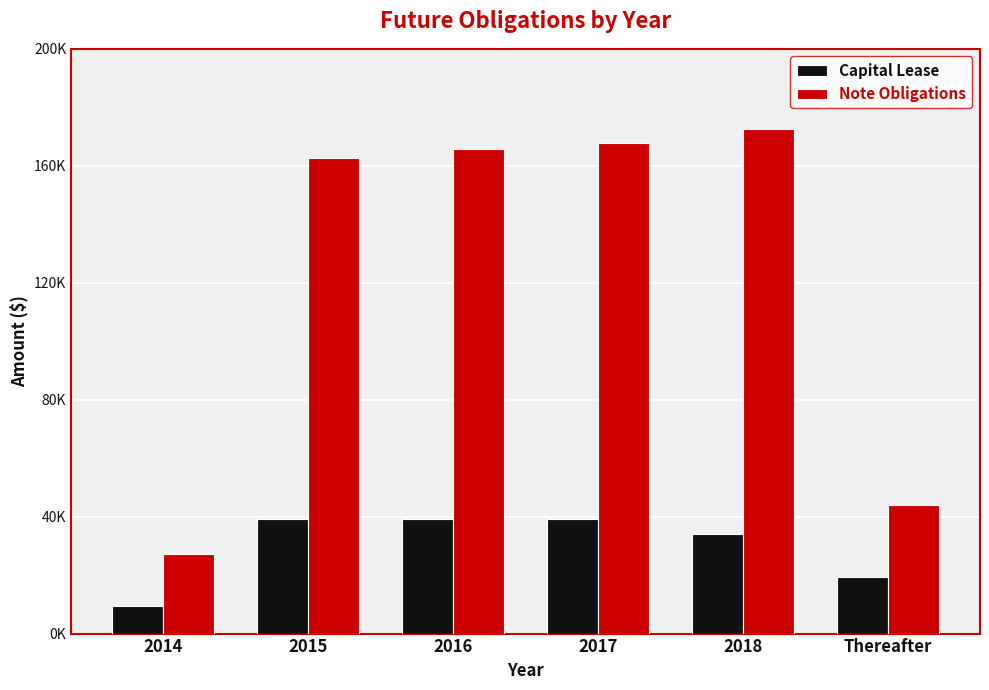

Reading left to right, list all the values displayed in this chart.

Capital Lease: 9452	39259	39259	39259	34189	19412
Note Obligations: 27267	162528	165678	167786	172418	44082